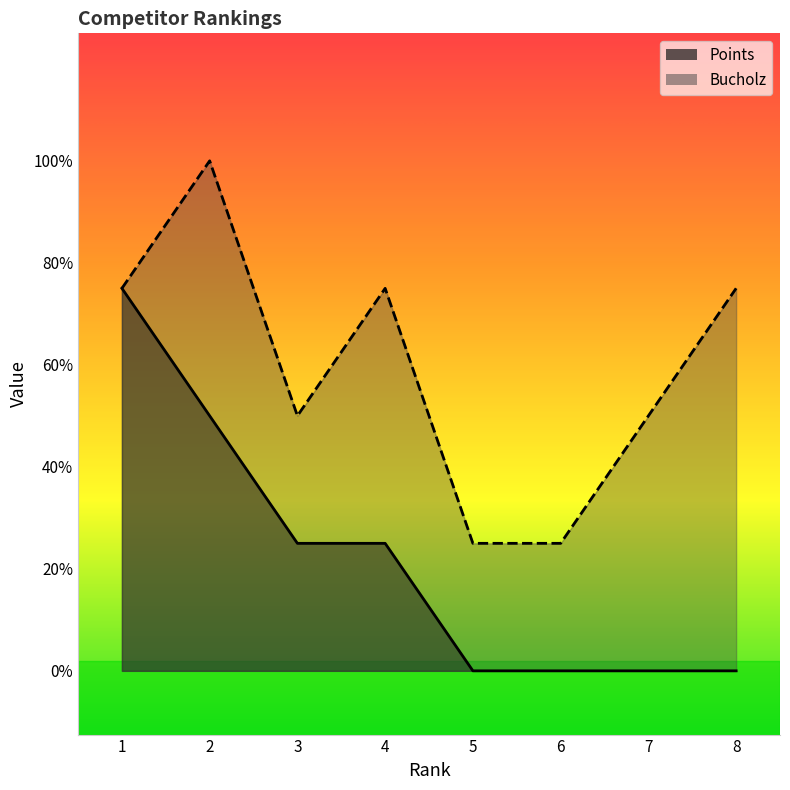

Is the value of Bucholz at 5 greater than the value of Points at 1?

No